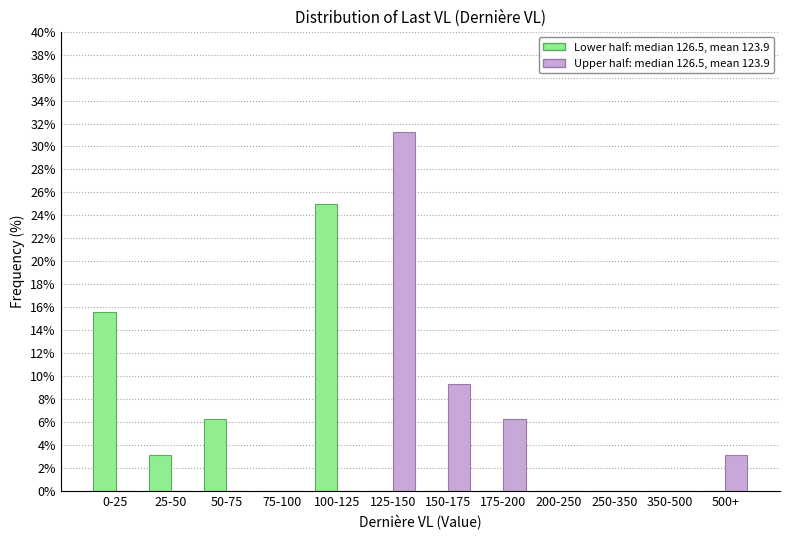

At which category is the sum across all series the highest?

125-150